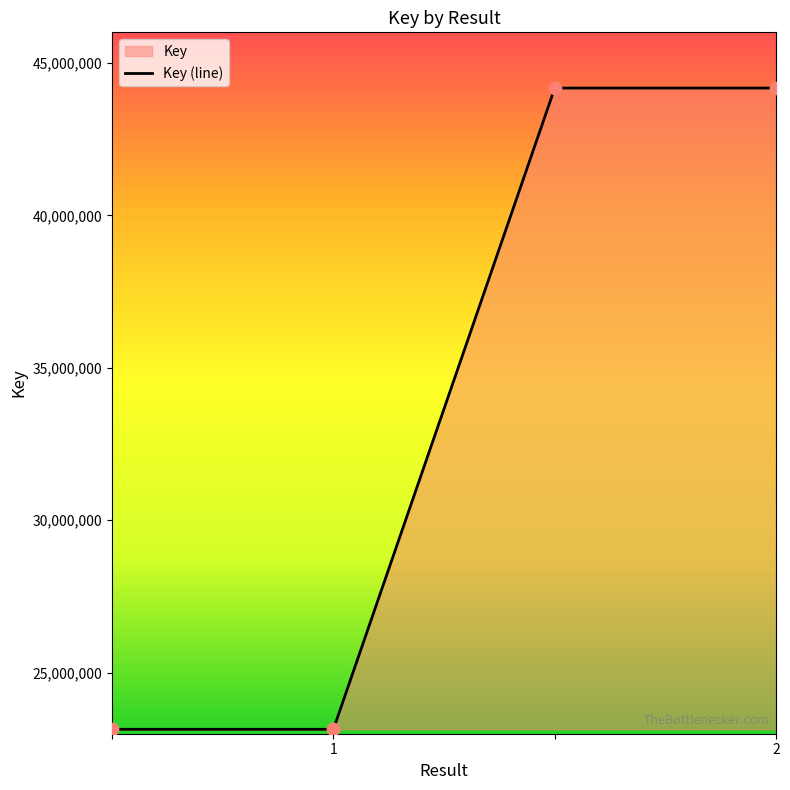

Between 1 and 2, which is larger?

2